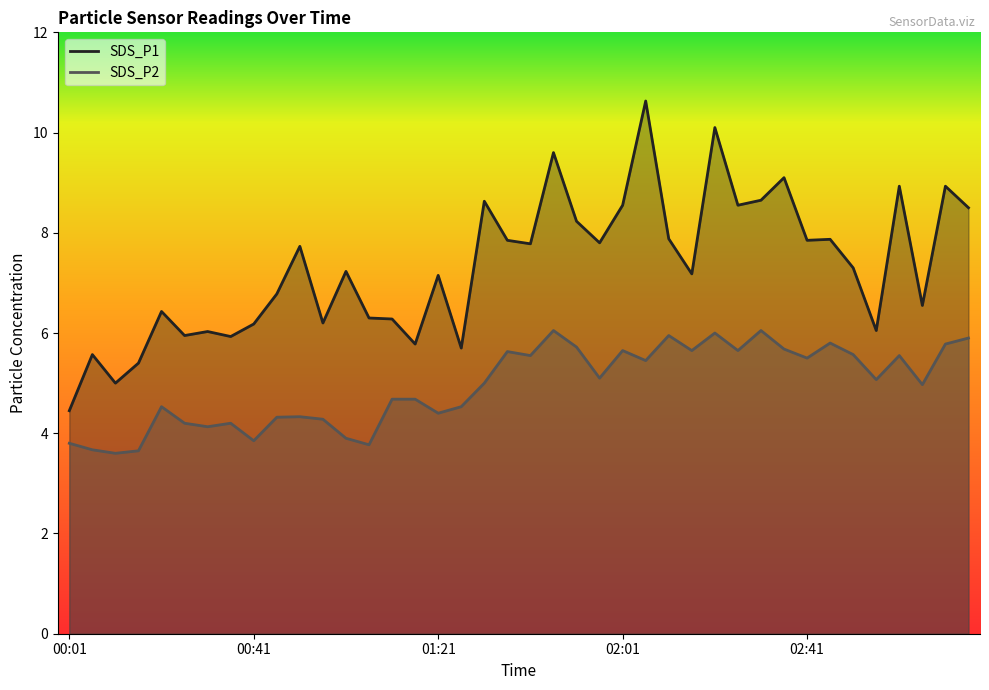

Between 02:01 and 00:16, which is larger?

02:01